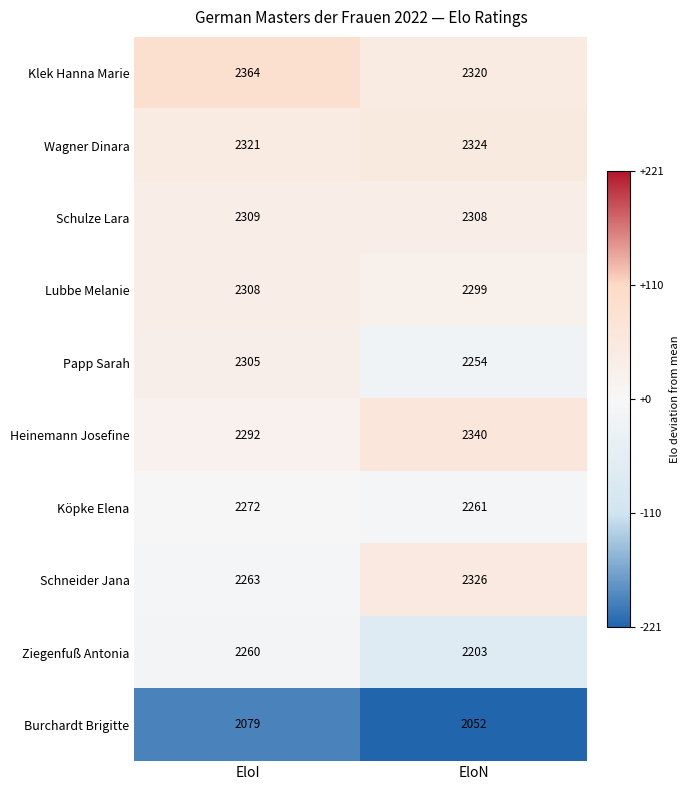

Reading left to right, list all the values displayed in this chart.

Klek Hanna Marie: EloI=2364	EloN=2320
Wagner Dinara: EloI=2321	EloN=2324
Schulze Lara: EloI=2309	EloN=2308
Lubbe Melanie: EloI=2308	EloN=2299
Papp Sarah: EloI=2305	EloN=2254
Heinemann Josefine: EloI=2292	EloN=2340
Köpke Elena: EloI=2272	EloN=2261
Schneider Jana: EloI=2263	EloN=2326
Ziegenfuß Antonia: EloI=2260	EloN=2203
Burchardt Brigitte: EloI=2079	EloN=2052